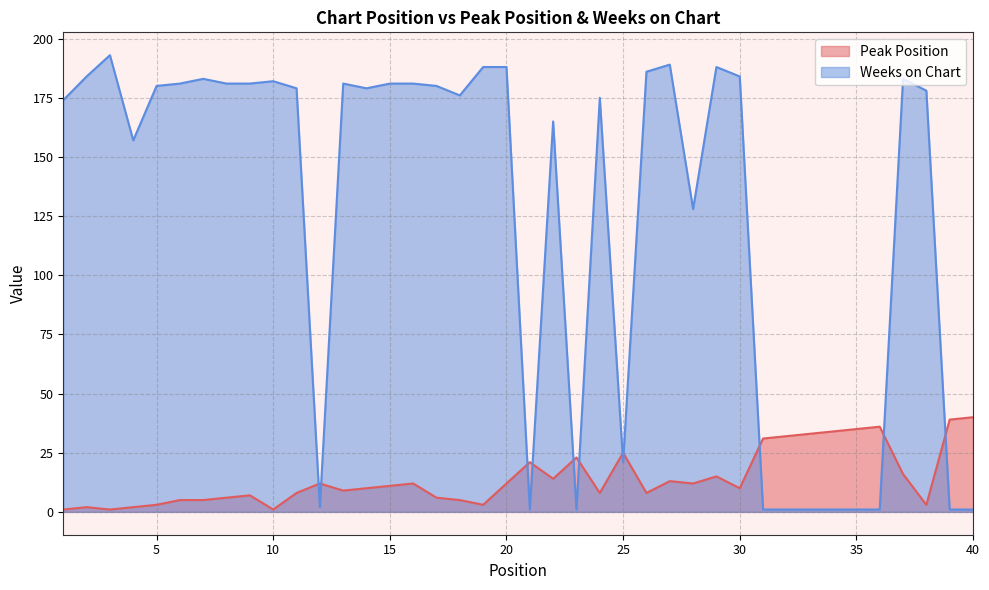

How many values in the Weeks on Chart series are below 179?

19